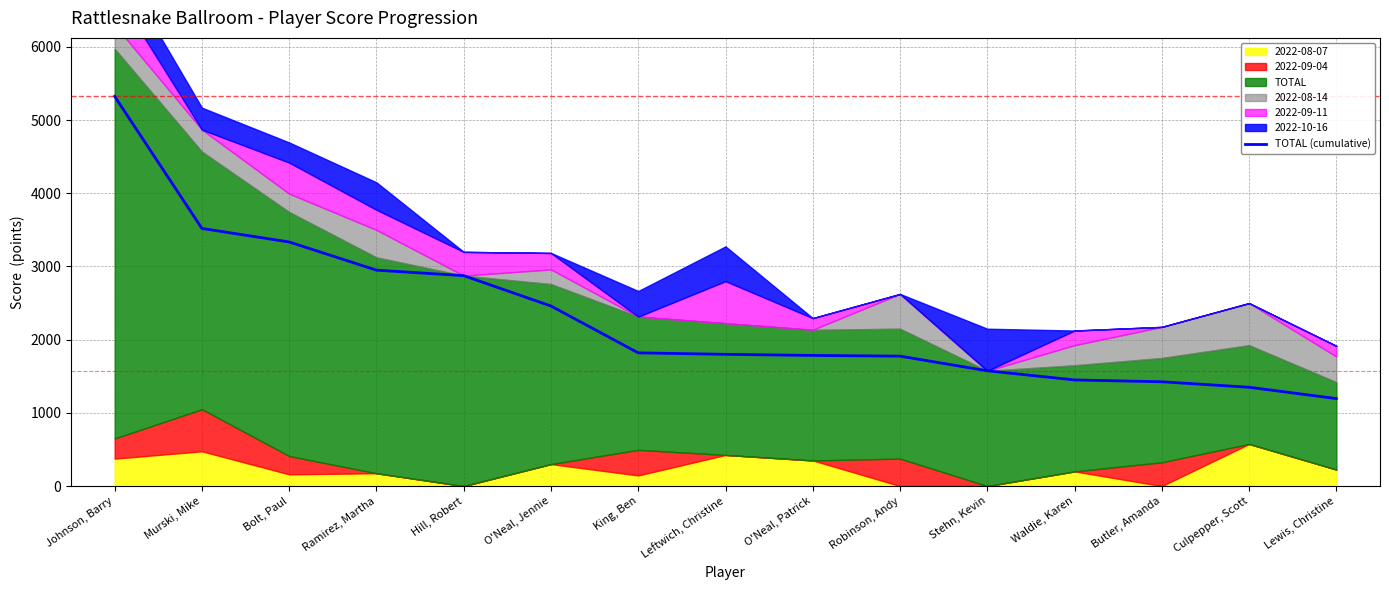

What is the smallest value displayed?

1195